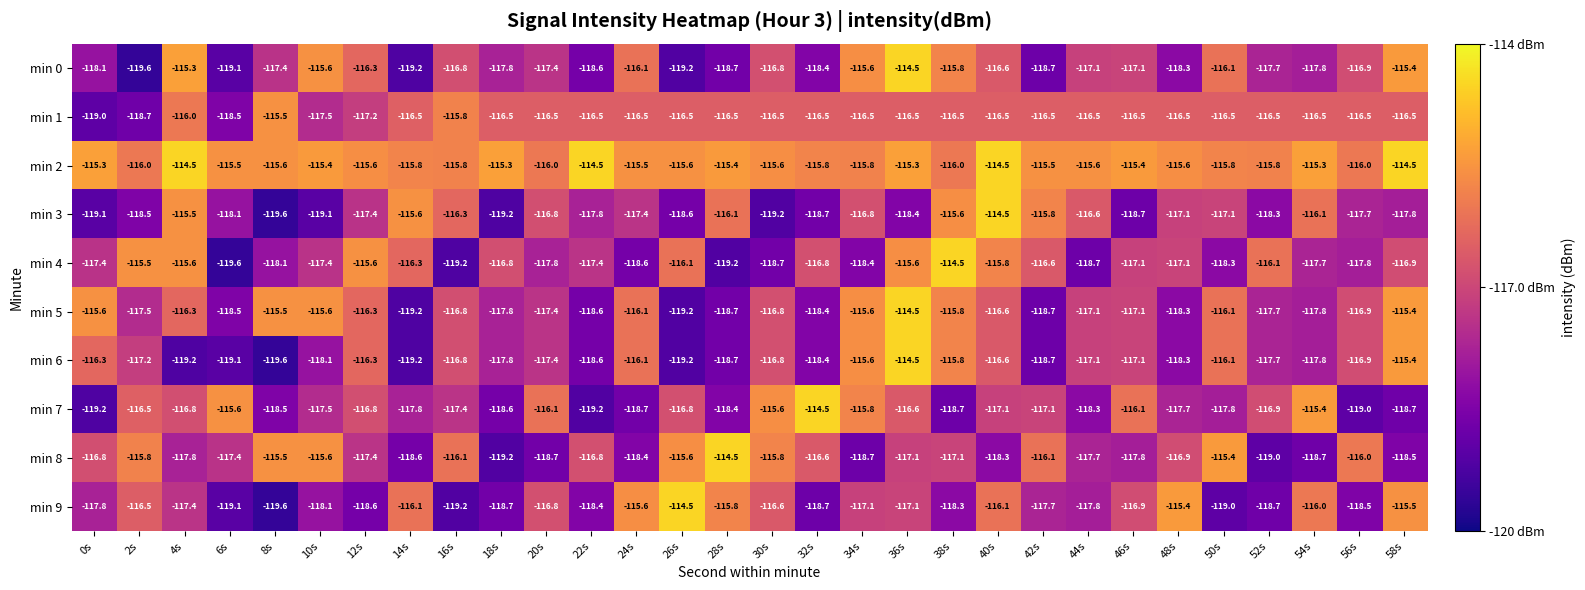

Between 6s and 18s, which series saw the biggest shift?

min 7